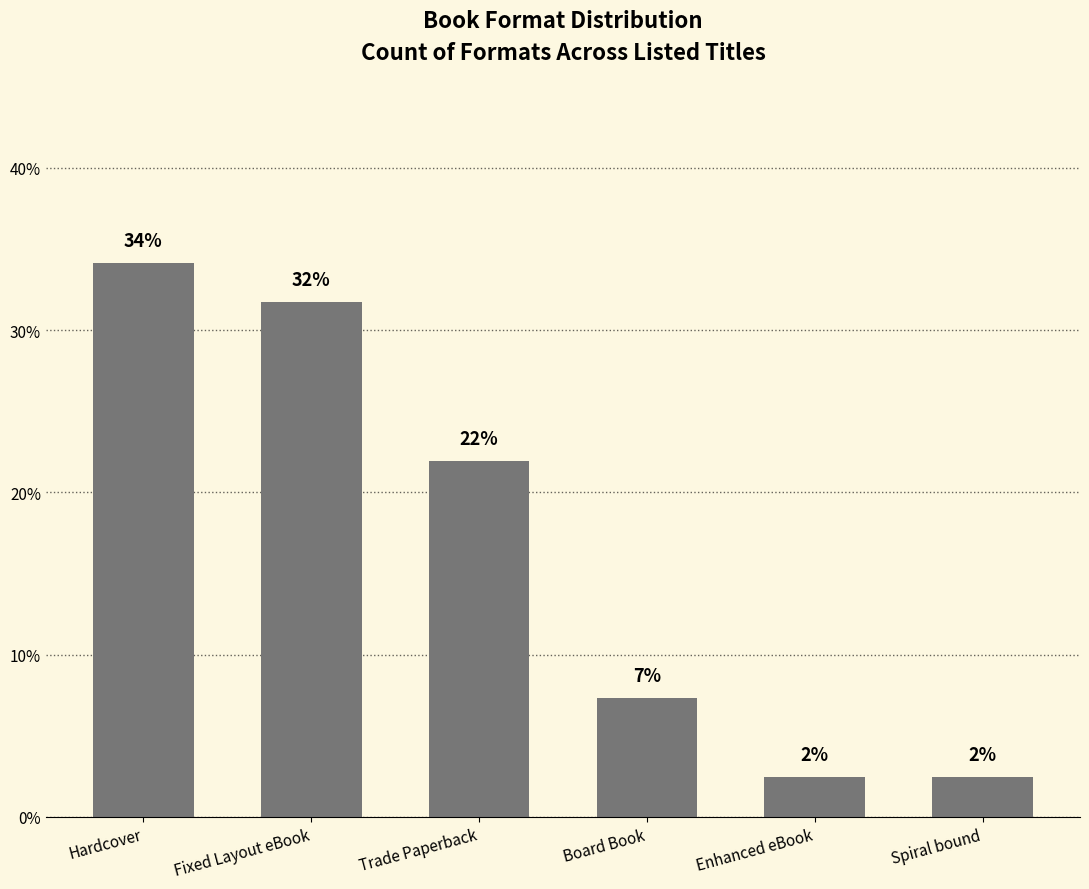

Rank the categories by value from highest to lowest.

Hardcover, Fixed Layout eBook, Trade Paperback, Board Book, Enhanced eBook, Spiral bound